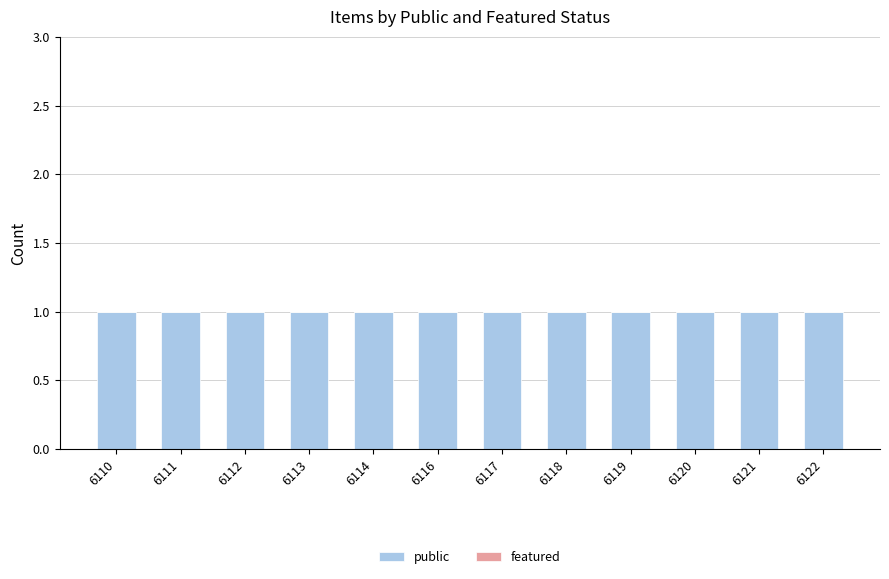

Rank the series by their maximum value, from highest to lowest.

public, featured